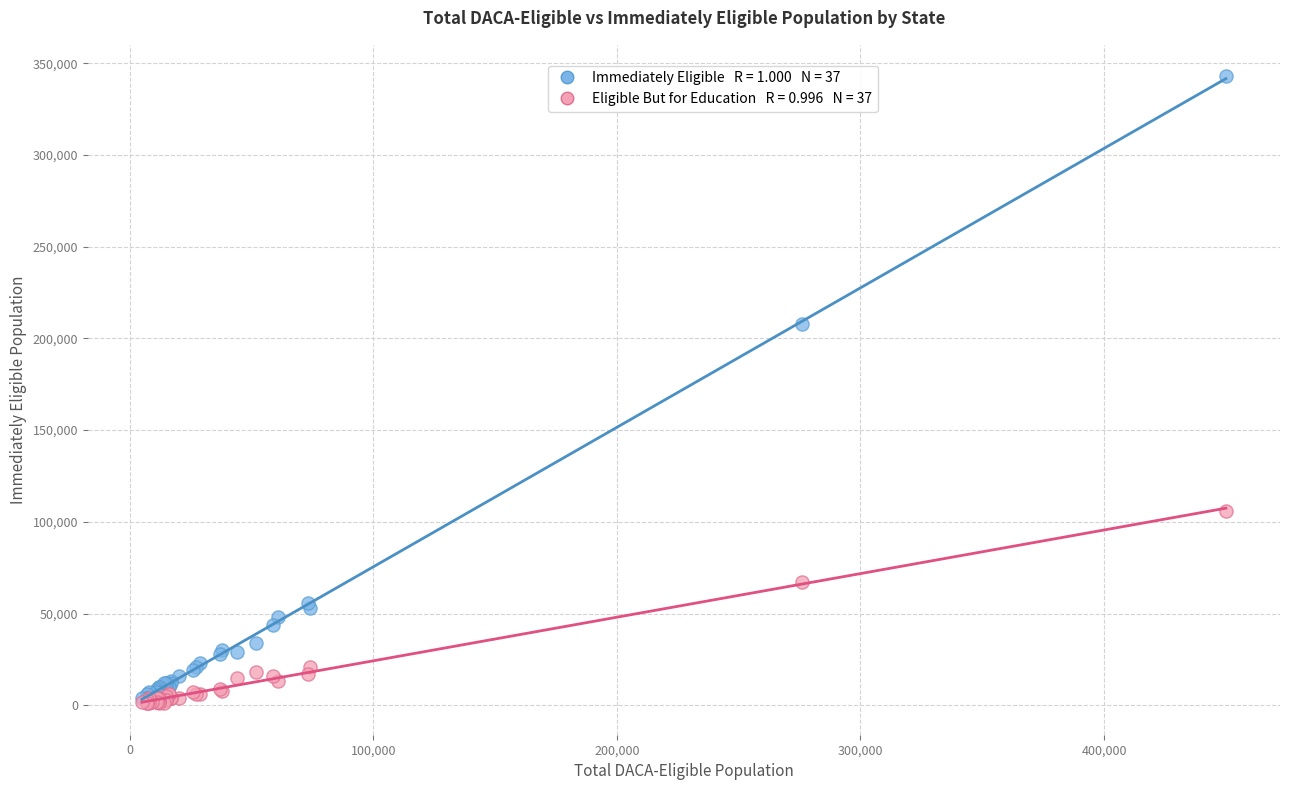

Across all series, what Y value is closest to 172000?

208000